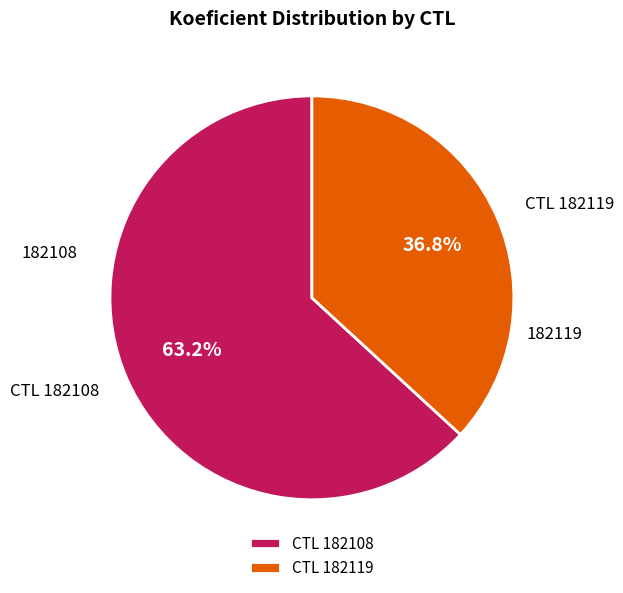

How many slices are in this pie chart?

2